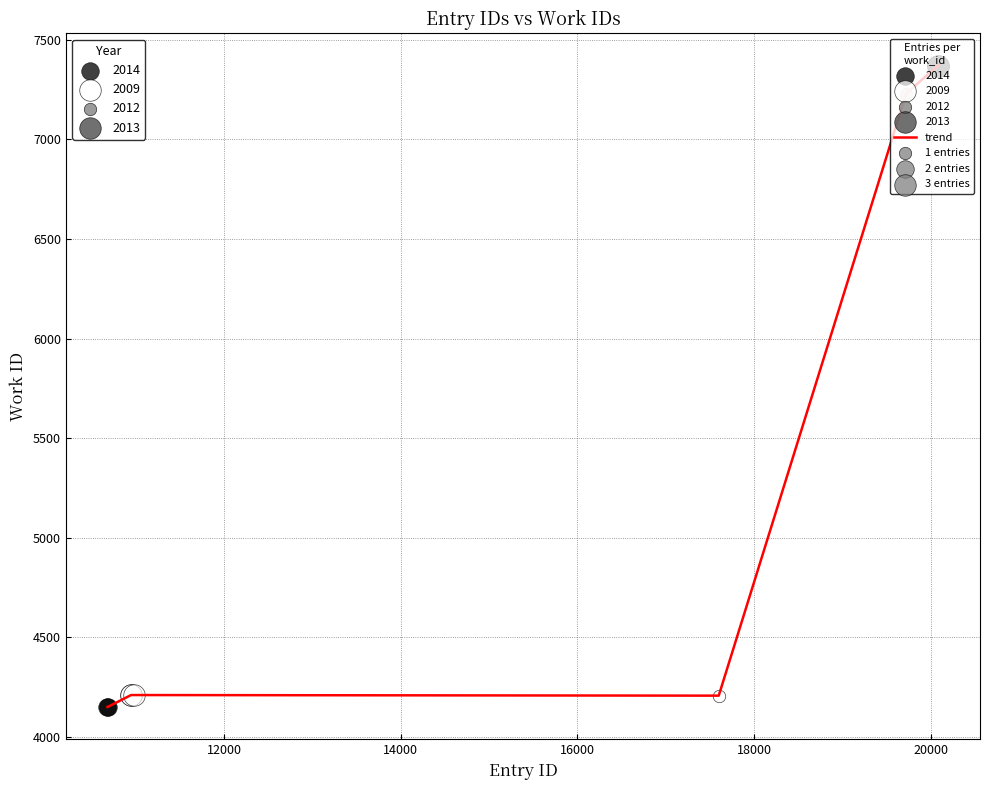

What is the difference between the maximum and minimum values?

3219